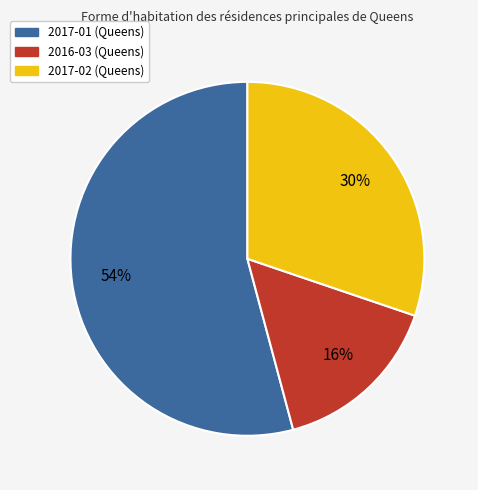

To the nearest percent, what is the average slice percentage?

33%